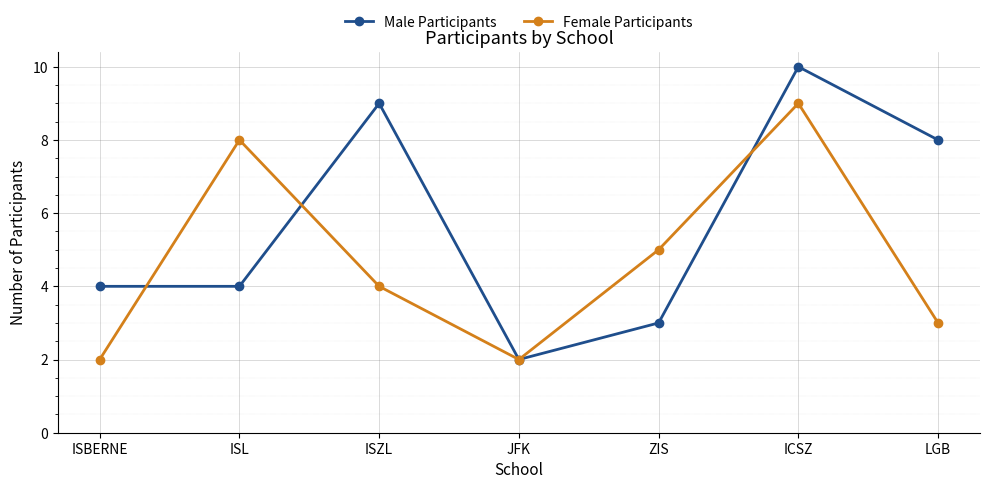

What is the label of the 4th point from the right?

JFK